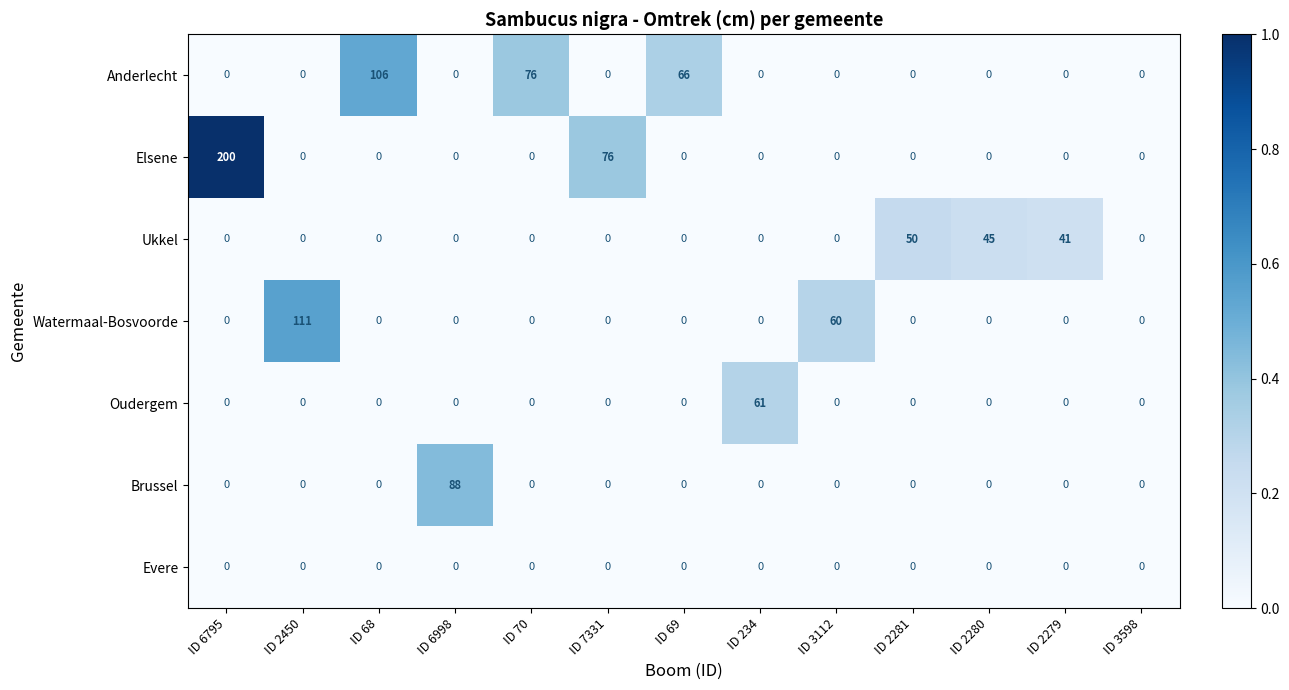

Which series has the largest total across all categories?

Elsene